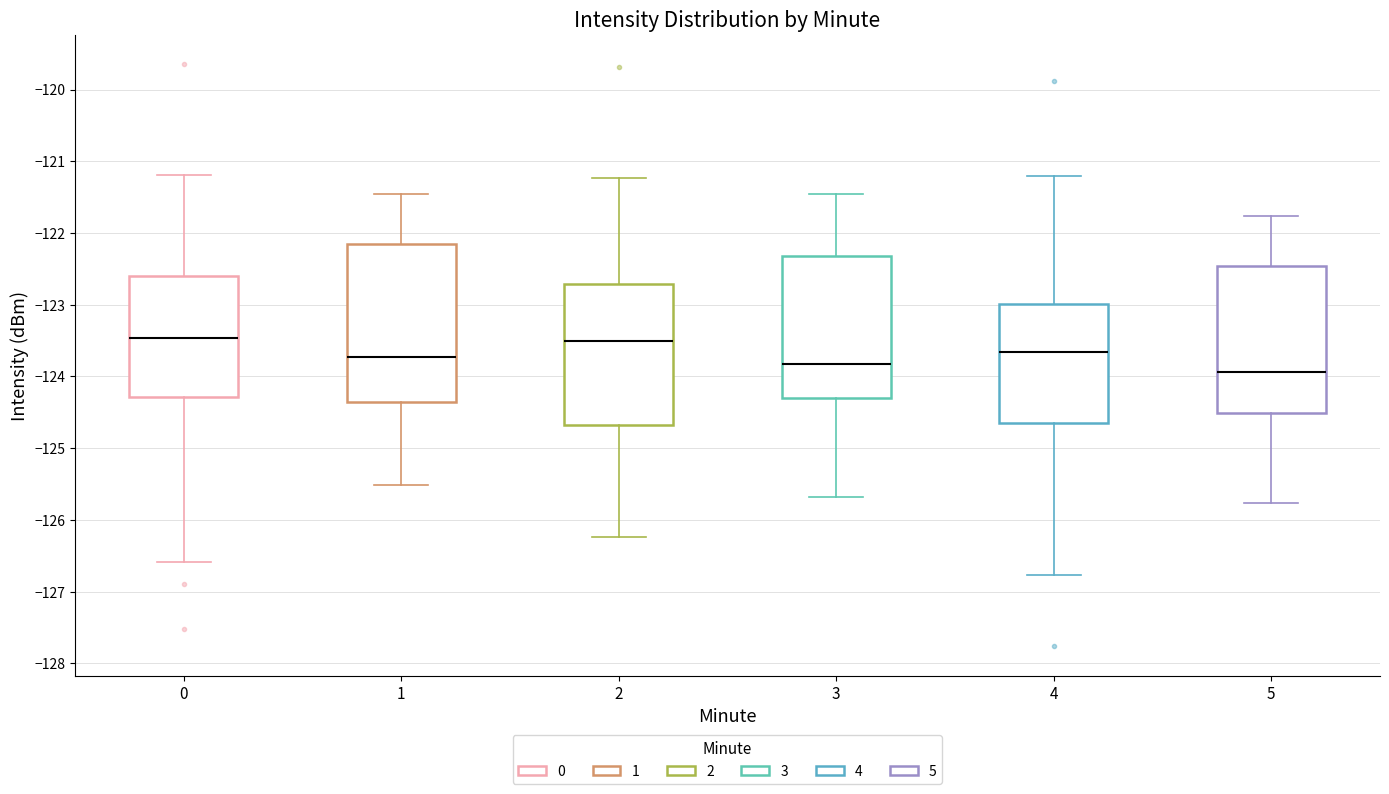

Reading left to right, transcribe this box plot: for each box, give where its median line is, the range the box spans, and where its two whiskers end, as read against the y-axis. The values are not printed on the chart, so give them approximately, as read against the axis.

0: median -123.5, box -124.3 to -122.6, whiskers -126.6 to -121.2
1: median -123.7, box -124.4 to -122.2, whiskers -125.5 to -121.5
2: median -123.5, box -124.7 to -122.7, whiskers -126.2 to -121.2
3: median -123.8, box -124.3 to -122.3, whiskers -125.7 to -121.5
4: median -123.7, box -124.7 to -123.0, whiskers -126.8 to -121.2
5: median -123.9, box -124.5 to -122.5, whiskers -125.8 to -121.8